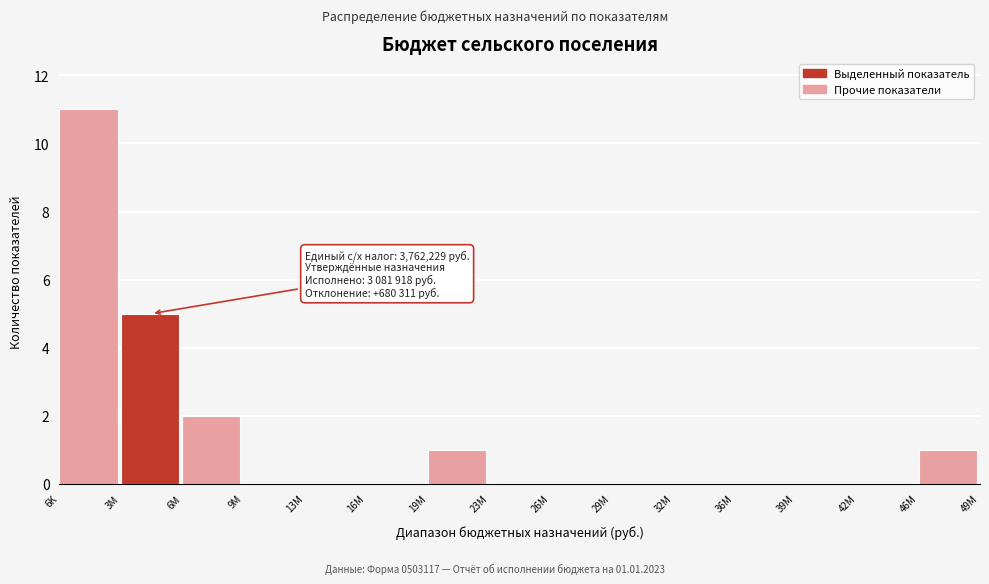

Reading left to right, what are all the values shown in this chart?

6K=11	3M=5	6M=2	9M=0	13M=0	16M=0	19M=1	23M=0	26M=0	29M=0	32M=0	36M=0	39M=0	42M=0	46M=1